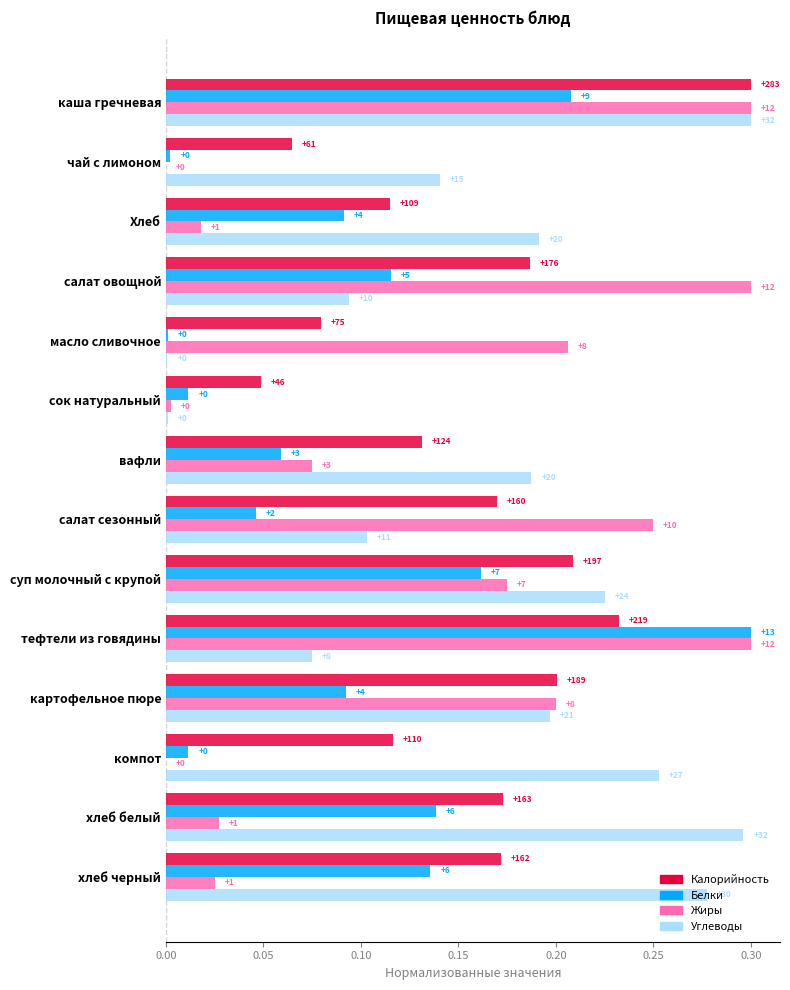

What is the difference between the maximum and minimum values in the Жиры series?

0.3